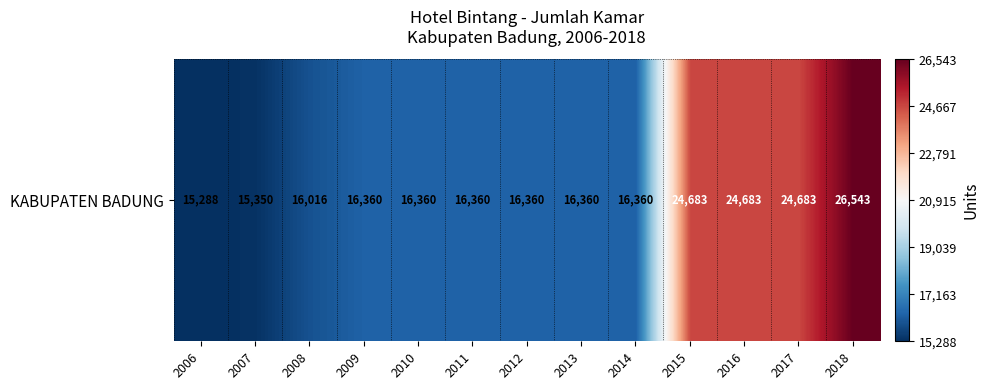

Is it true that the value at 2015 is 8222?

False